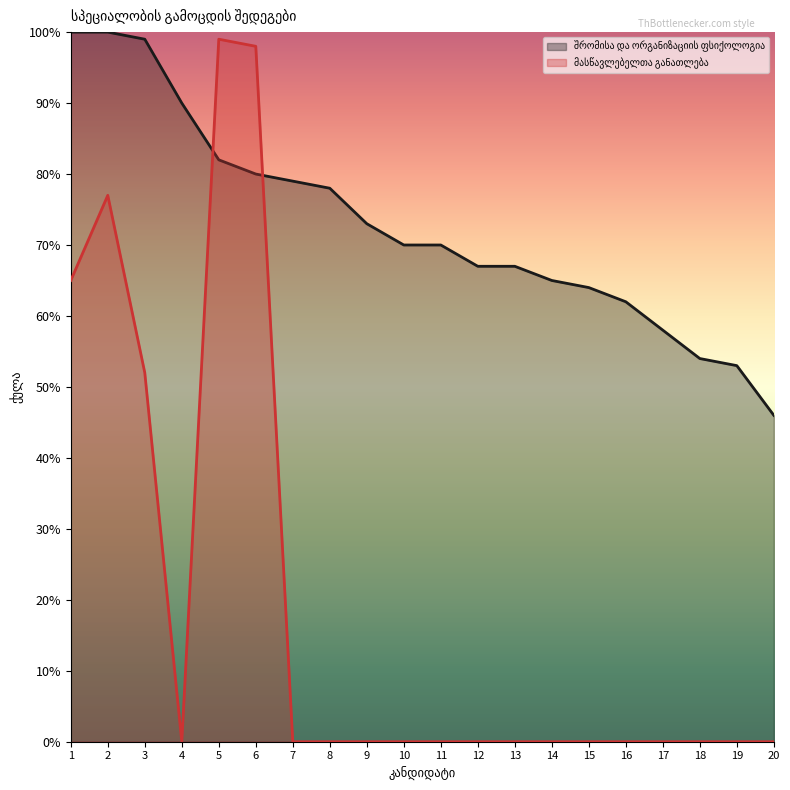

What is the value of the შრომისა და ორგანიზაციის ფსიქოლოგია point at the 8th from the left?

78